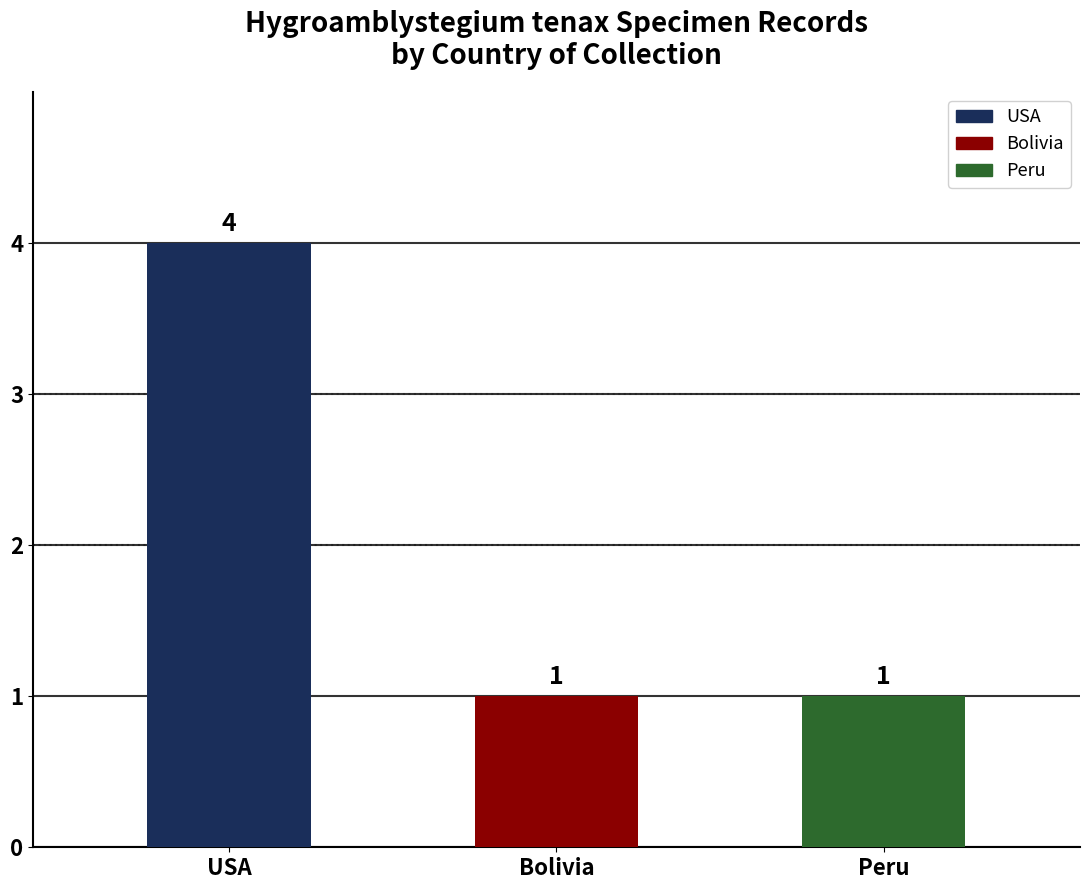

What is the minimum value shown in the chart?

1